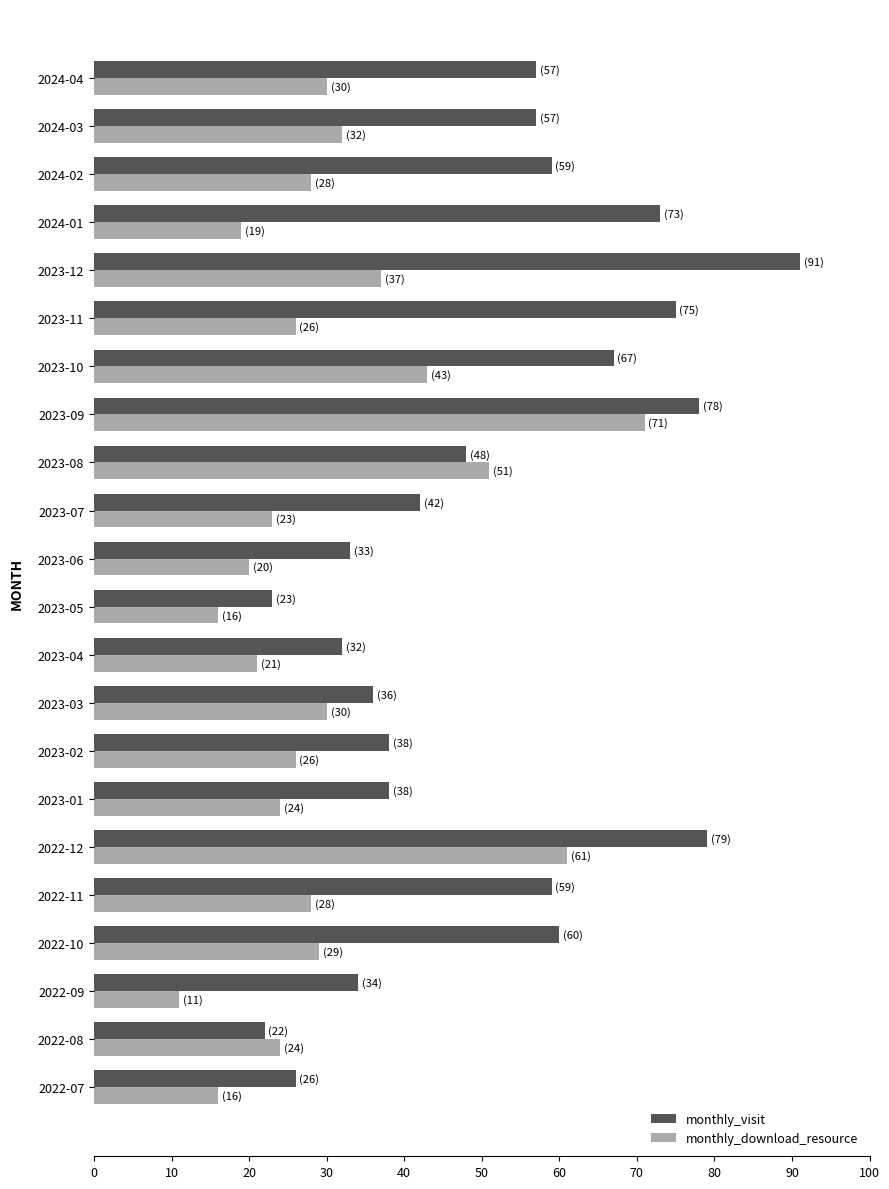

True or false: monthly_download_resource has a value of 6 at 2023-04.

False